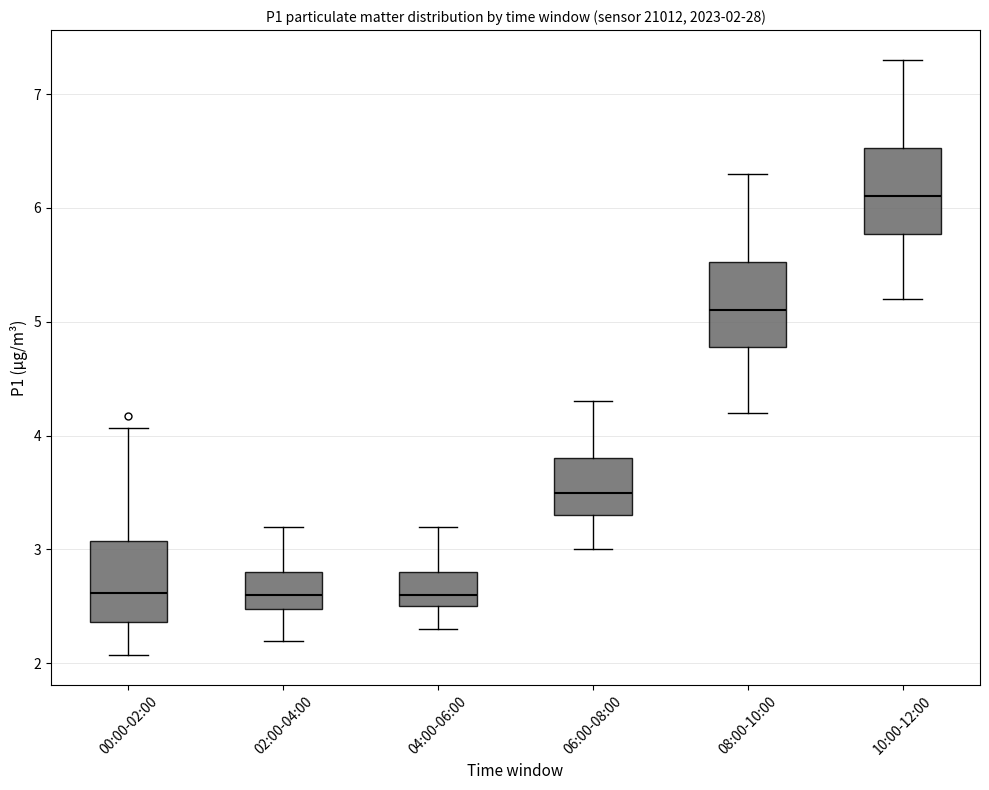

Which box's median line is the highest?

10:00-12:00